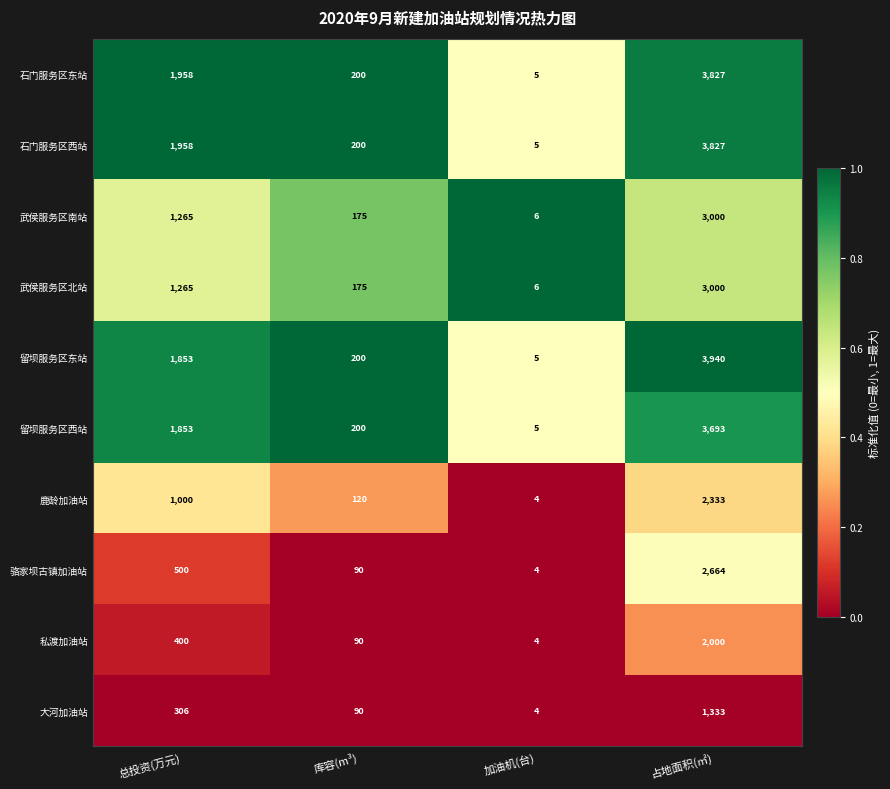

What value does the 石门服务区西站 series have at 库容(m³), to the nearest 10?

200